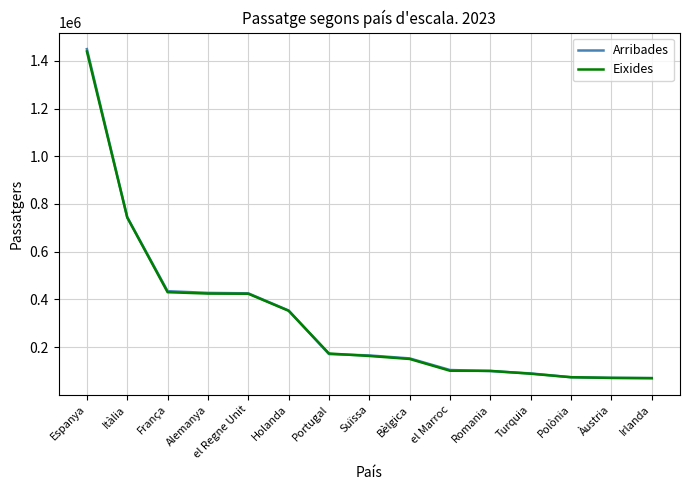

Is the value of Eixides at Turquia greater than the value of Arribades at Espanya?

No